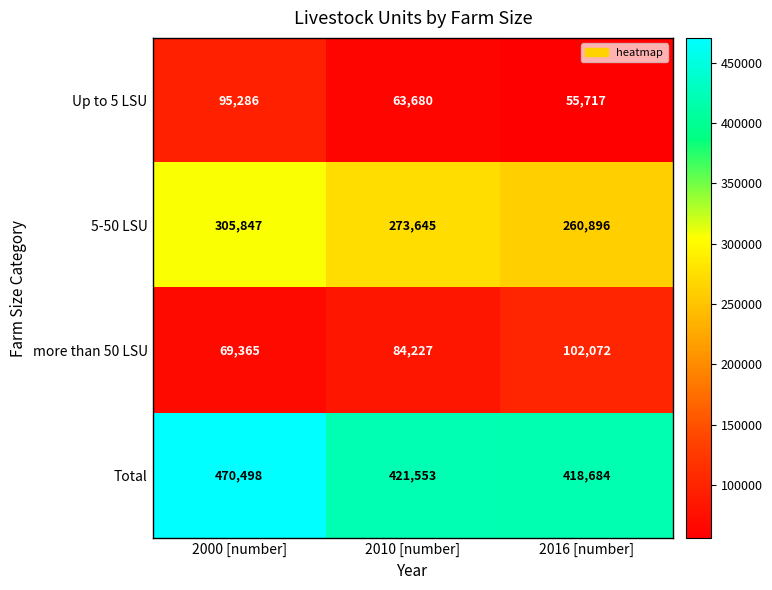

At which category does the chart reach its peak across all series?

2000 [number]